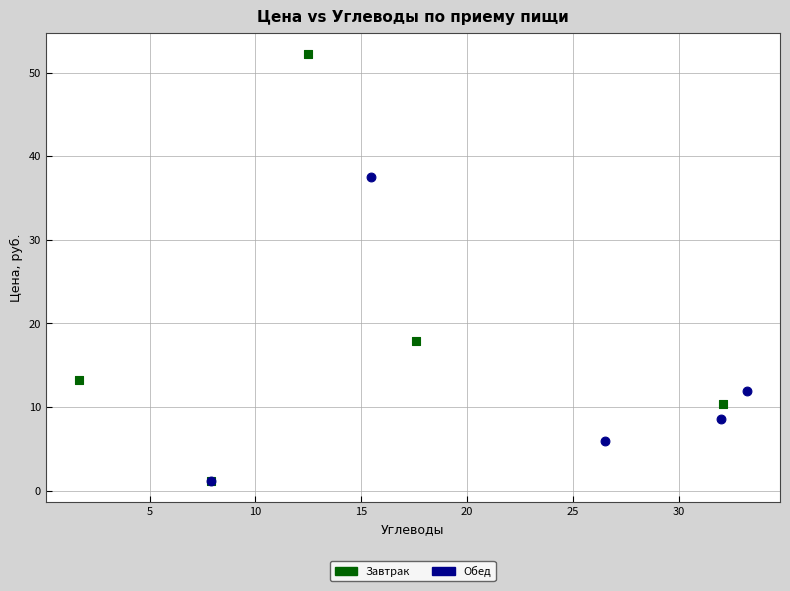

Which series has the largest Y range (max minus min)?

Завтрак